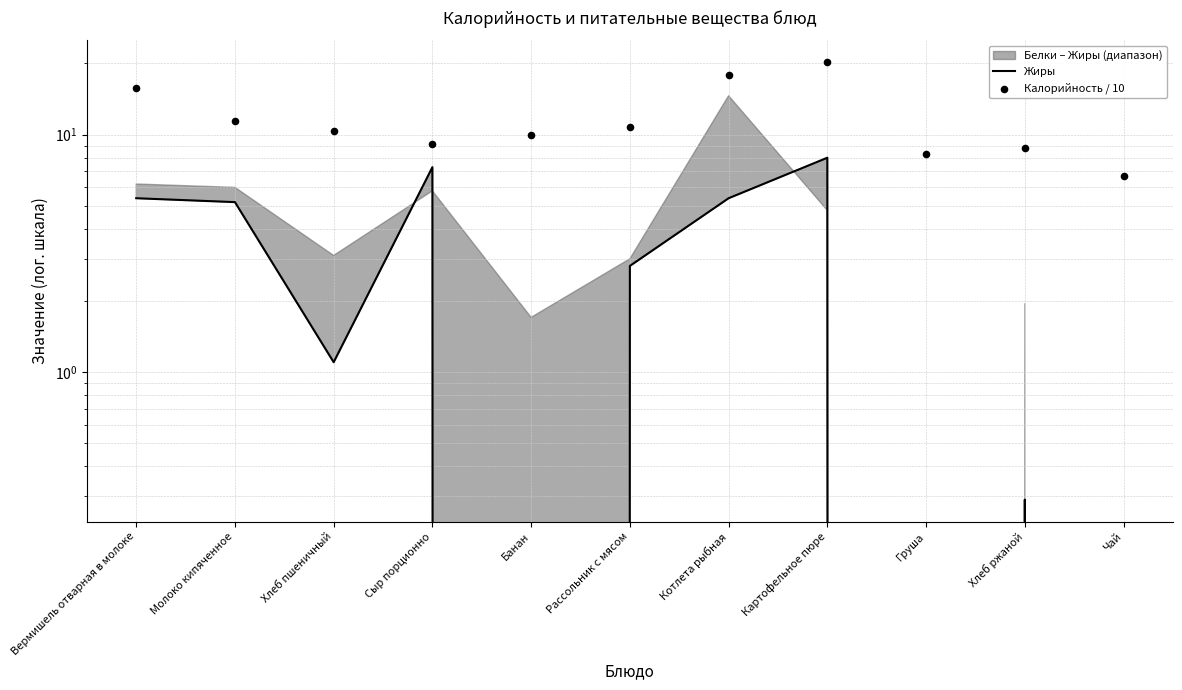

Which series contains the highest Y value?

Калорийность / 10